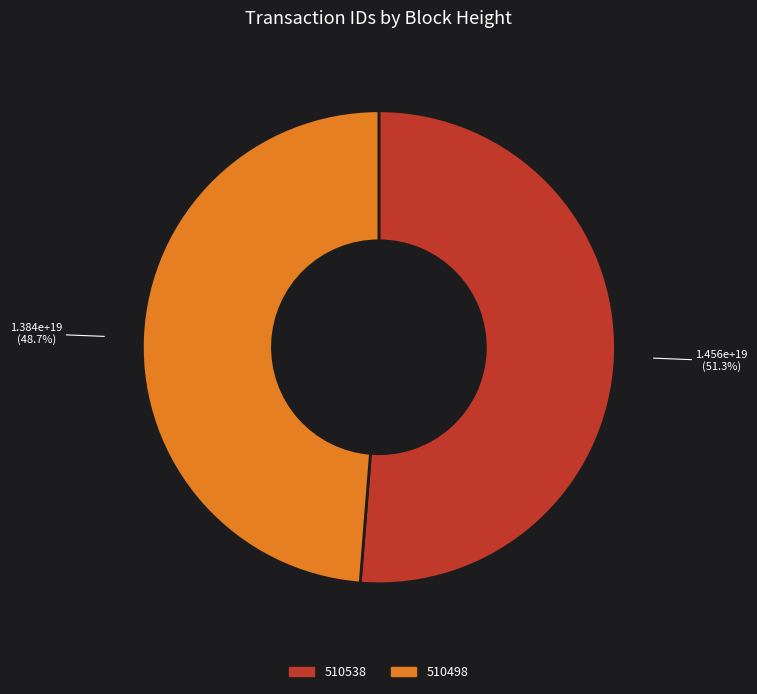

Between 510538 and 510498, which is larger?

510538